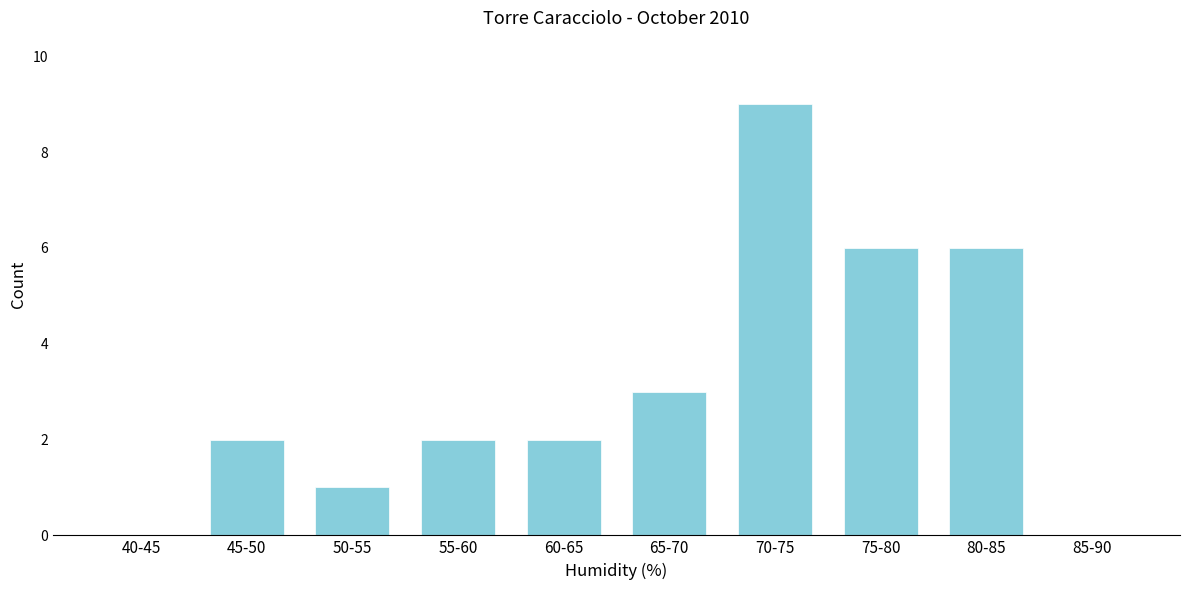

Reading left to right, what are all the values shown in this chart?

40-45=0	45-50=2	50-55=1	55-60=2	60-65=2	65-70=3	70-75=9	75-80=6	80-85=6	85-90=0